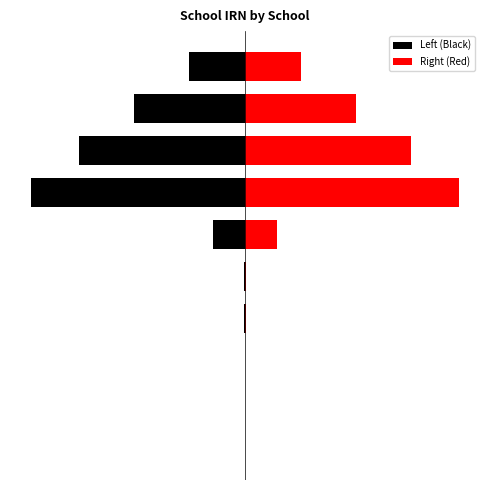

What is the minimum value for Left (Black)?

-115418.5